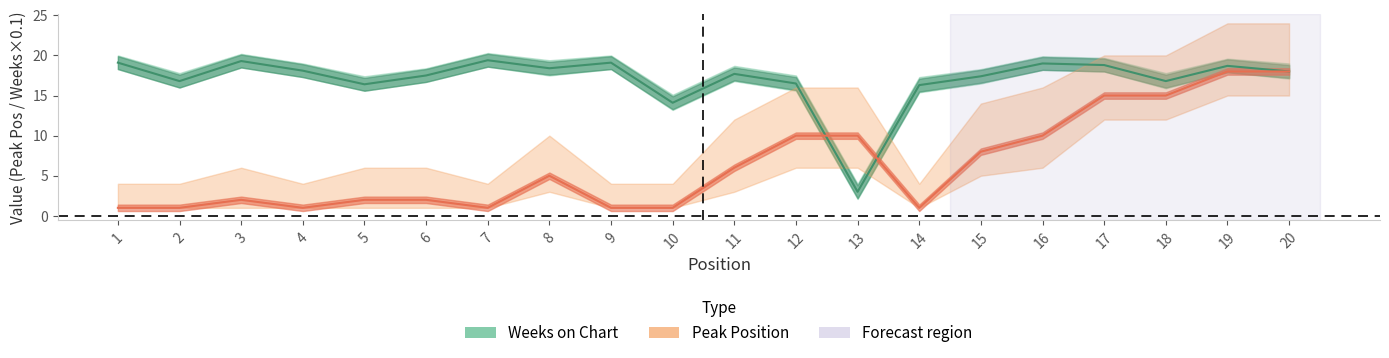

The Weeks on Chart series shows 32.7 at 17. True or false?

False